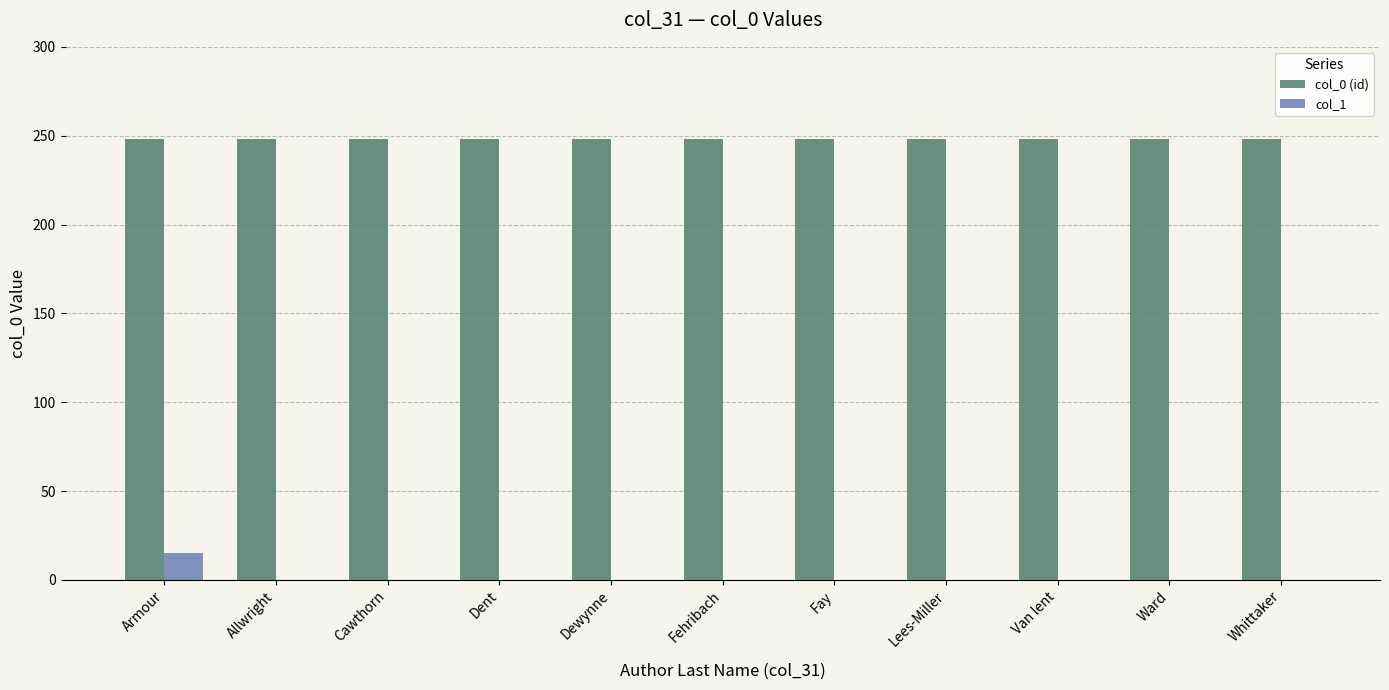

Which category has the highest value in the col_1 series?

Armour